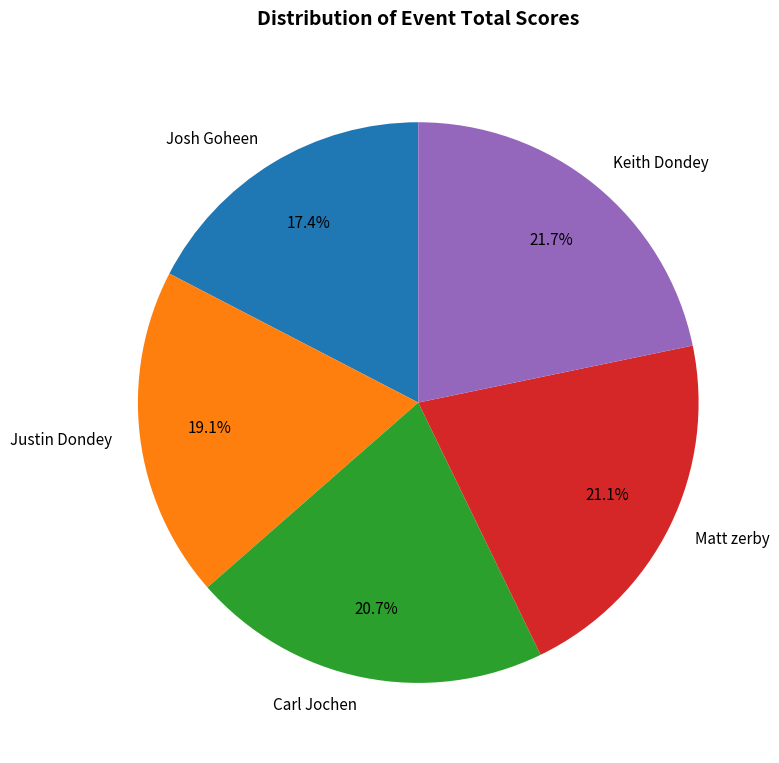

Combined, do Keith Dondey and Justin Dondey account for over 50%?

No